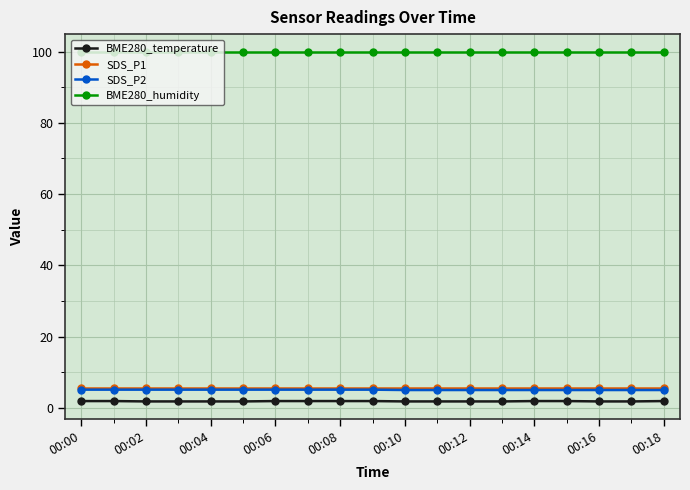

What is the maximum value shown in the chart?

100.0